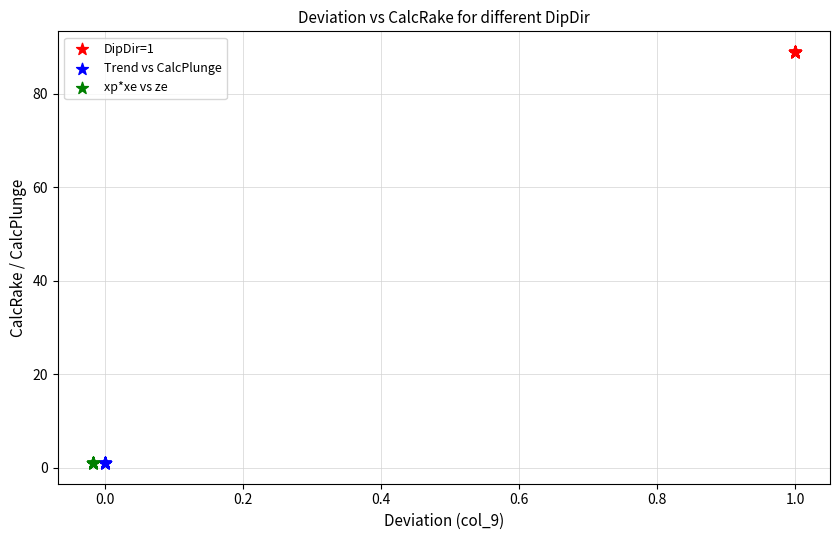

Which series contains the highest Y value?

DipDir=1